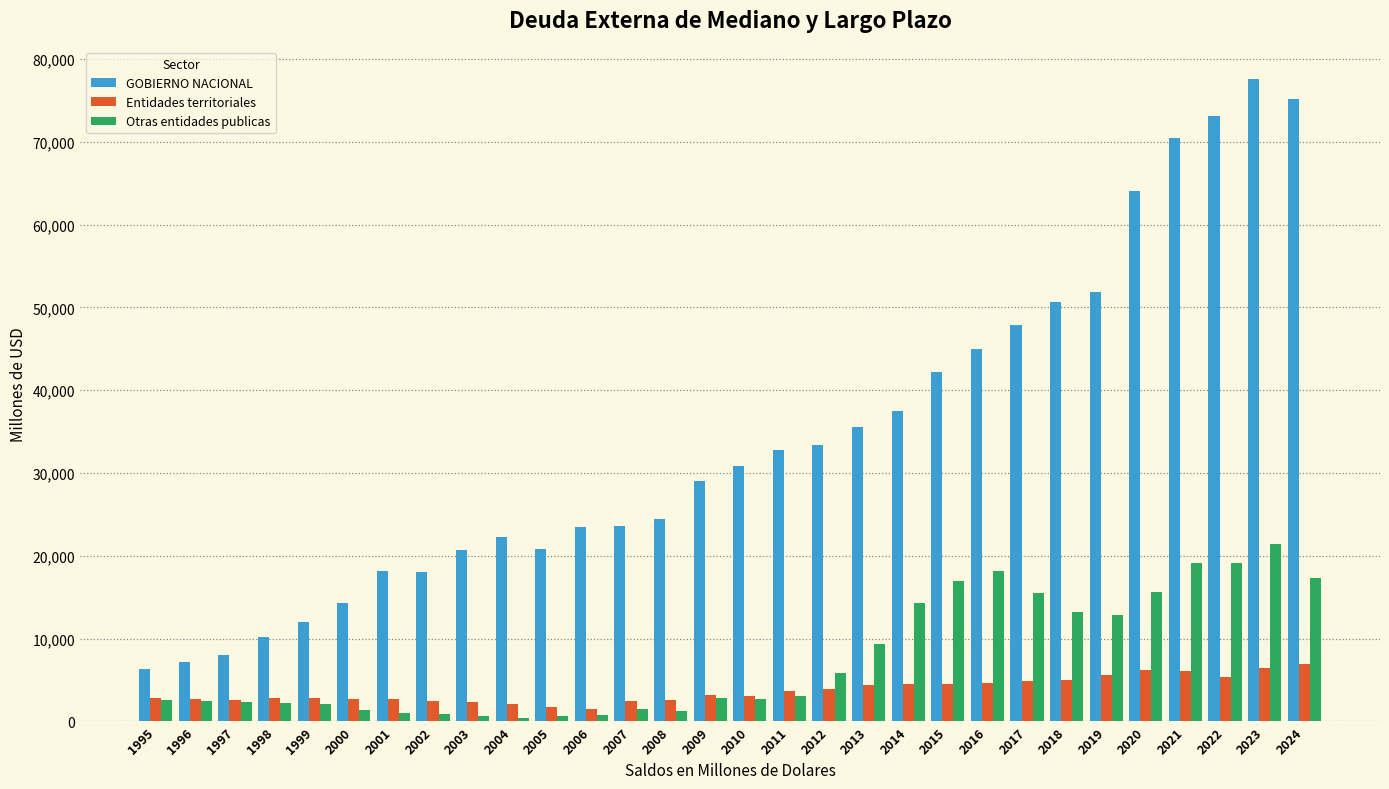

Which series has the largest range (max minus min)?

GOBIERNO NACIONAL